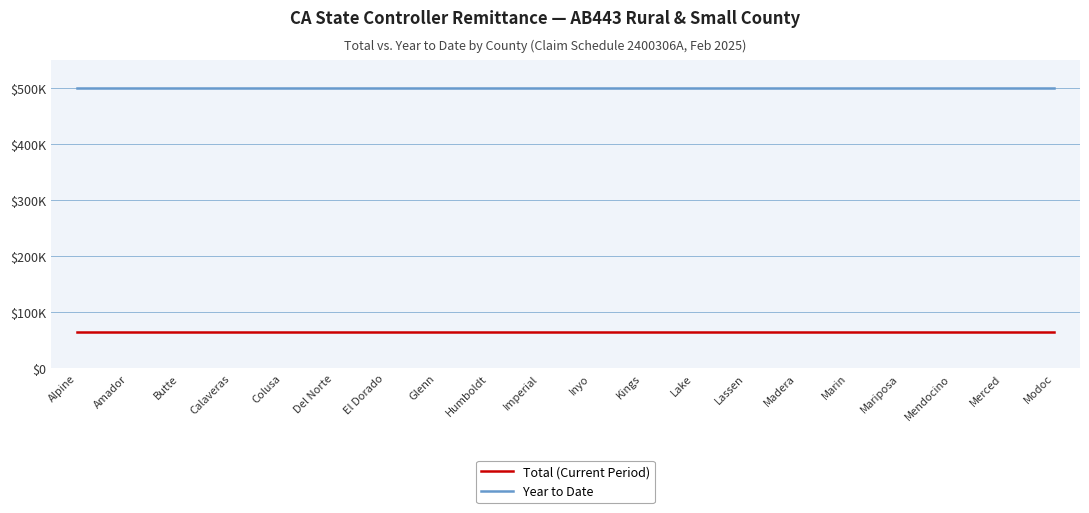

Does the chart display data point markers on the line(s)?

No